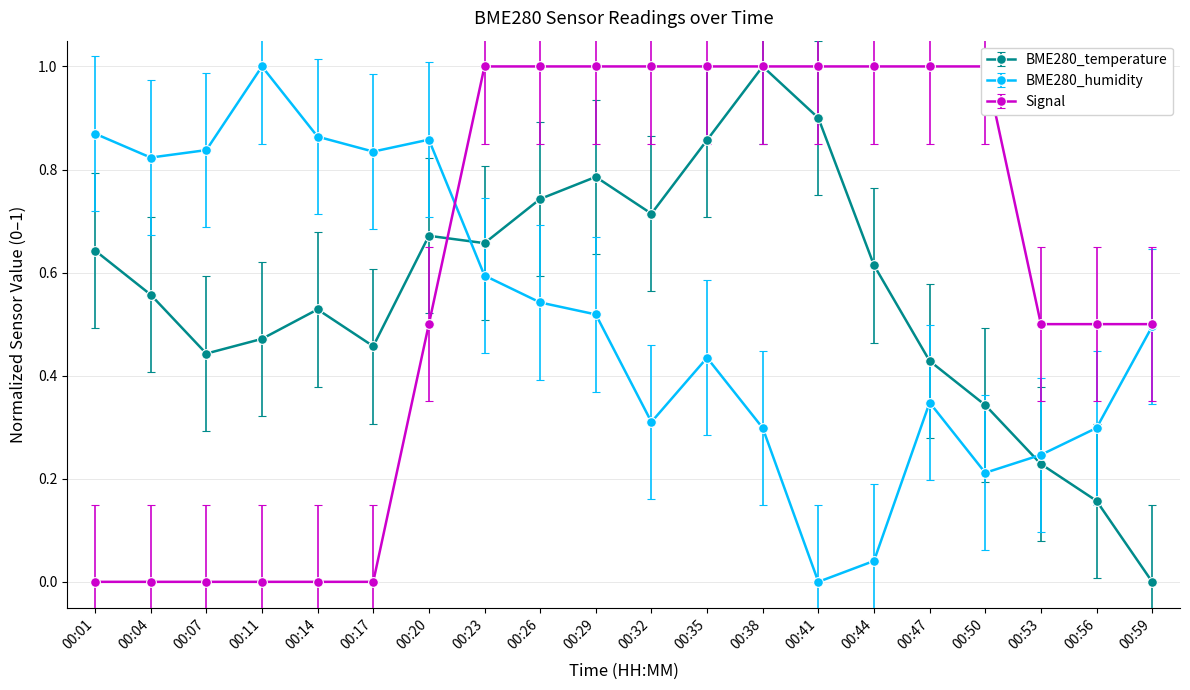

Which category has the highest value across all series?

00:11